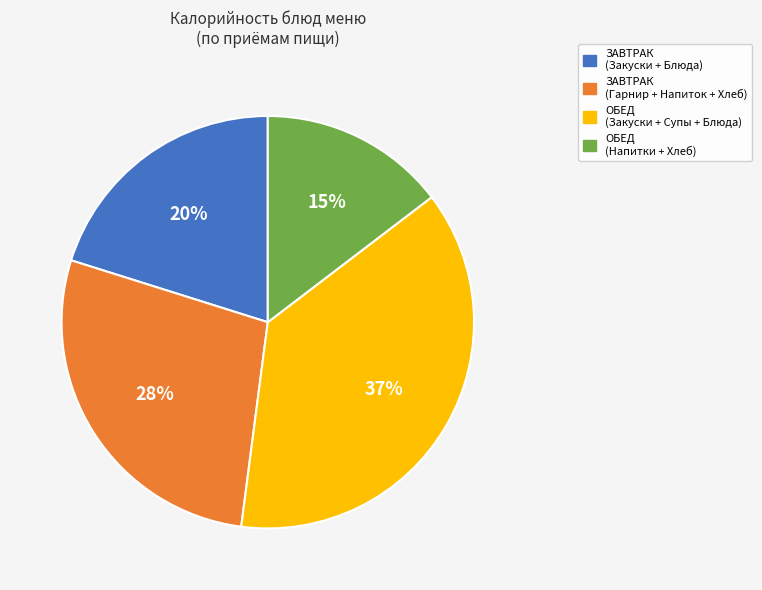

The ОБЕД (Напитки + Хлеб) slice represents 15% of the pie. True or false?

True